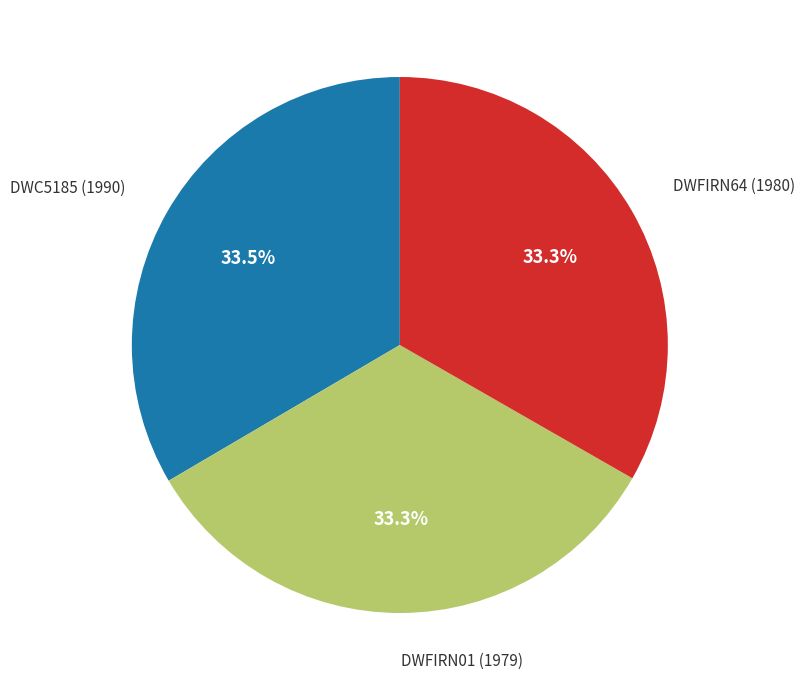

How much of the chart is everything except DWC5185 (1990)?

66.5%